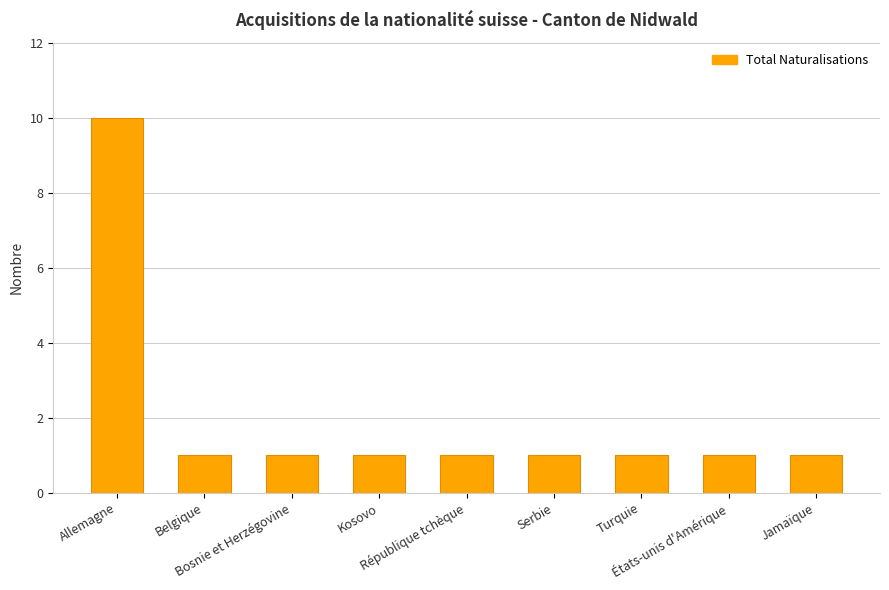

What is the difference between the maximum and second lowest values?

9